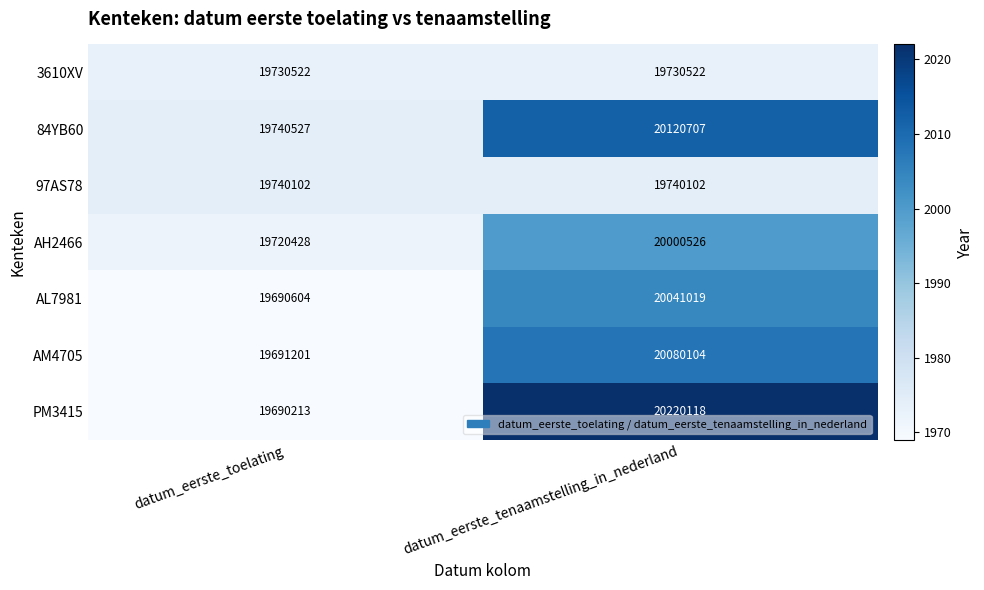

Which series changed the most between datum_eerste_toelating and datum_eerste_tenaamstelling_in_nederland?

PM3415